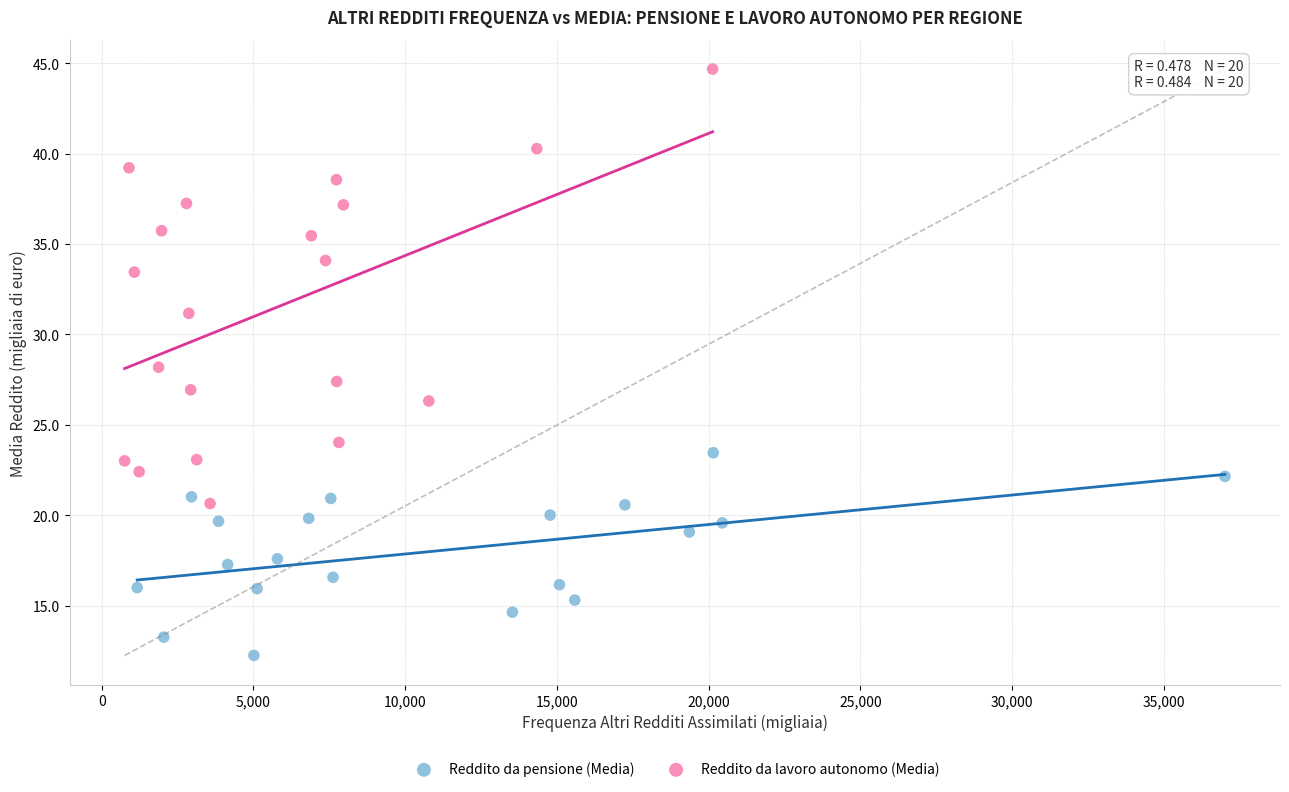

Which series has the largest Y range (max minus min)?

Reddito da lavoro autonomo (Media)